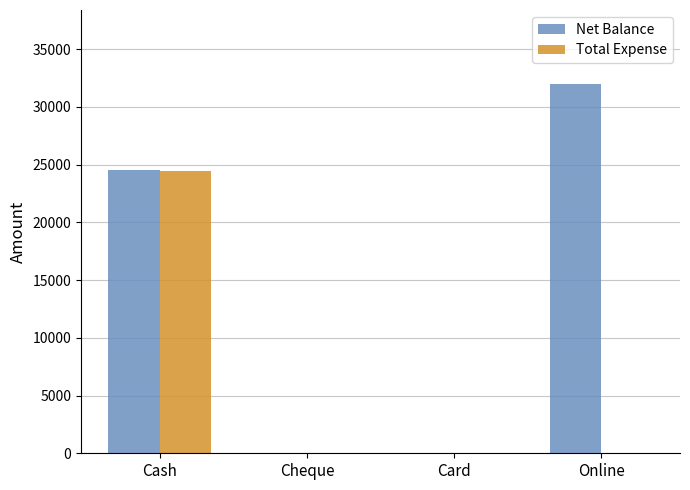

At which category does the chart reach its peak across all series?

Online